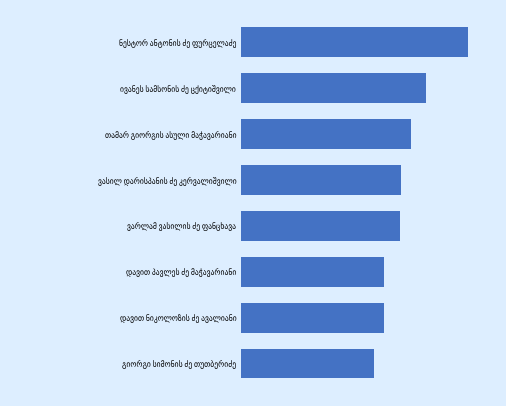

What is the average value?

5822